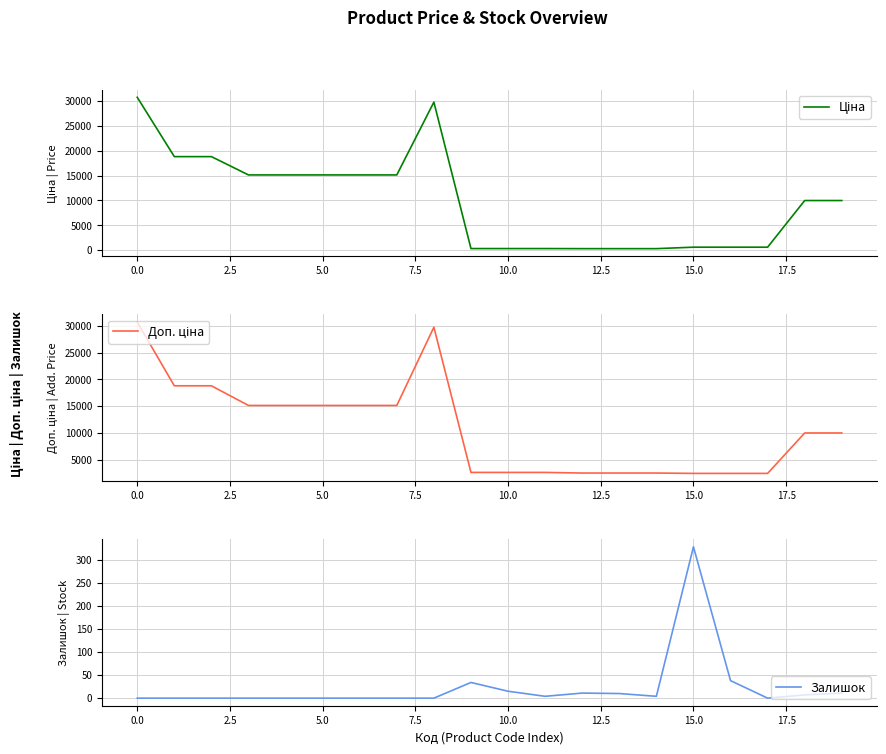

What are all the series names shown in the legend?

Ціна, Доп. ціна, Залишок